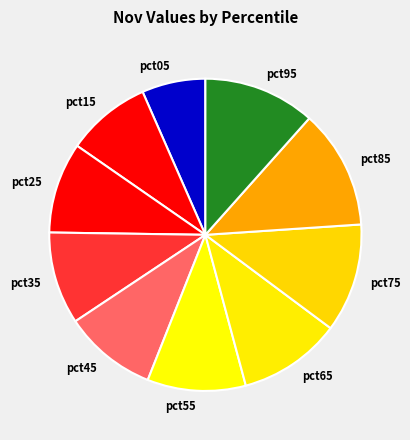

True or false: pct65 accounts for 11% of the total.

True